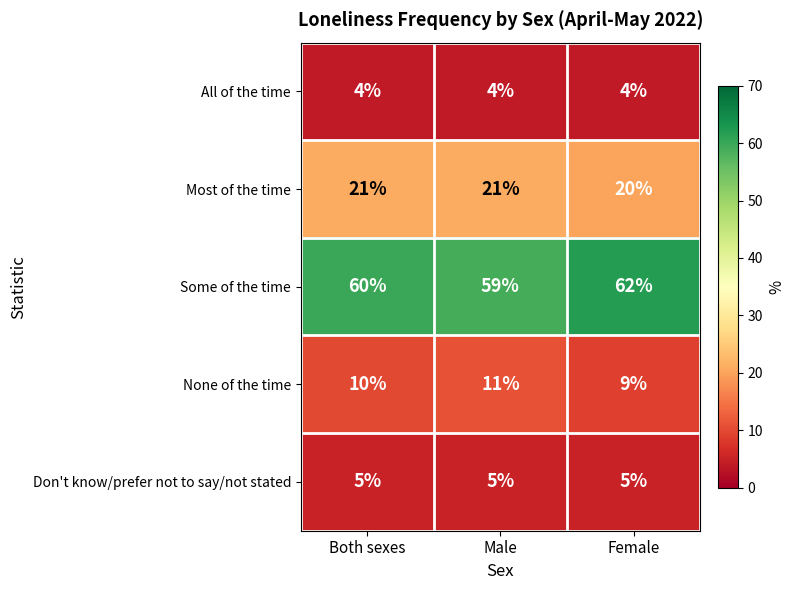

What is the smallest value displayed?

4